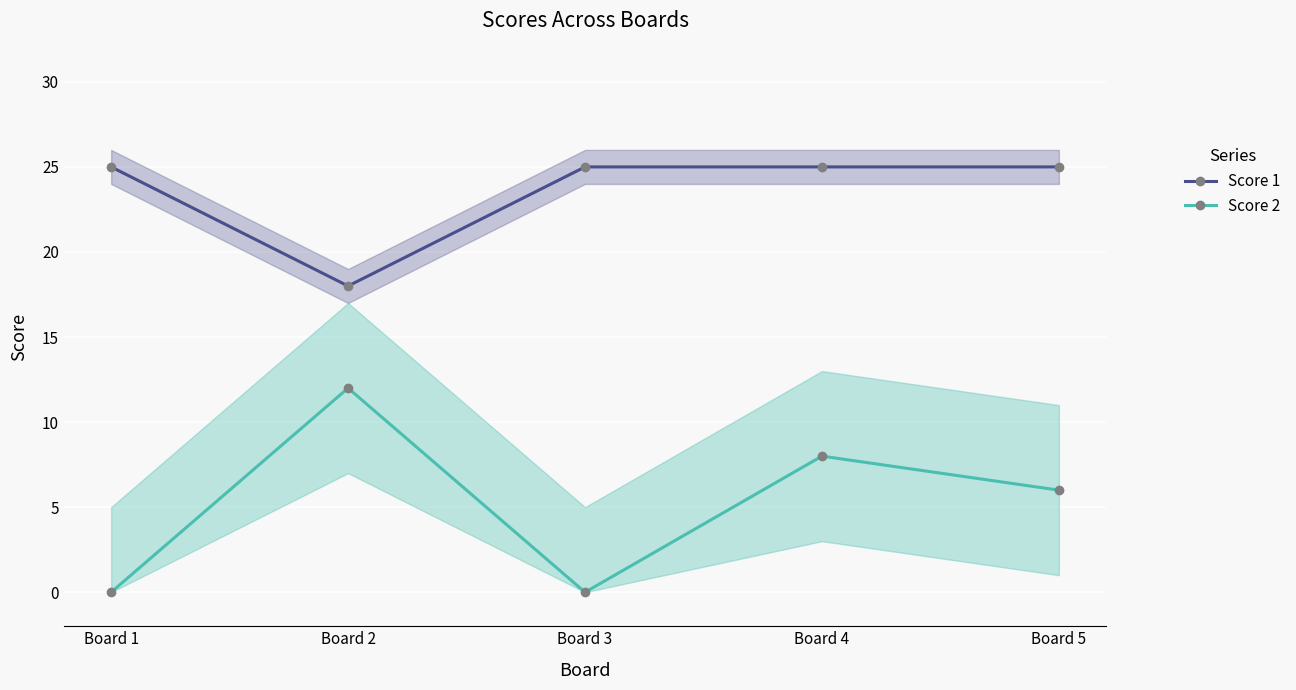

Reading left to right, list all the values displayed in this chart.

Score 1: 25	18	25	25	25
Score 2: 0	12	0	8	6